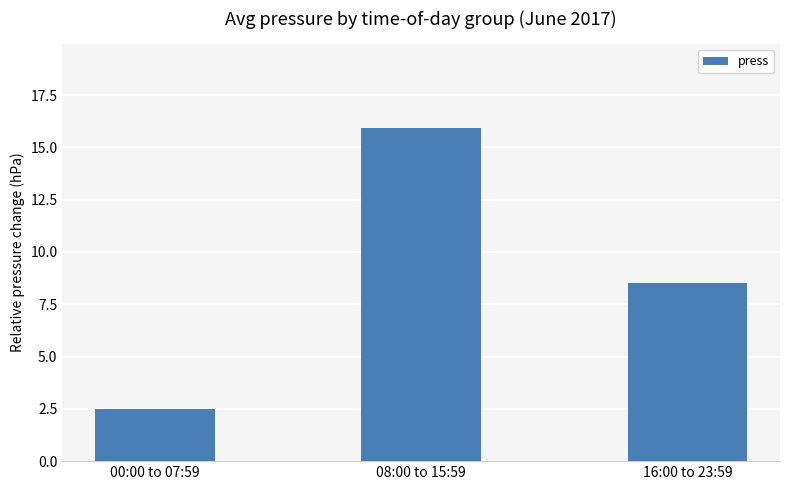

True or false: the data shows 2.5 at 00:00 to 07:59.

True